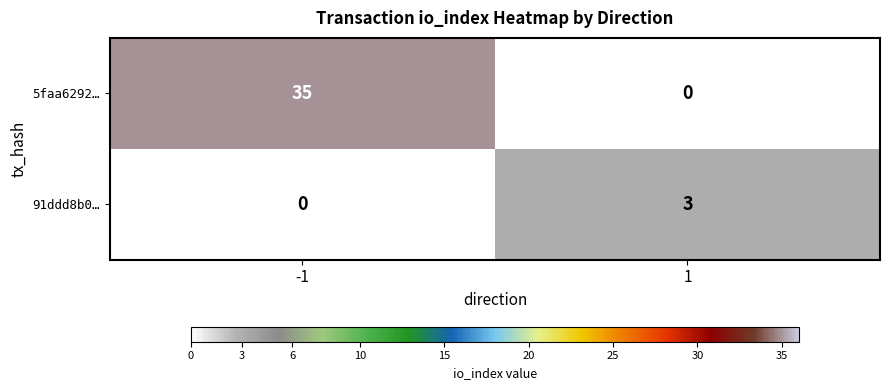

Which series has the largest range (max minus min)?

5faa6292…